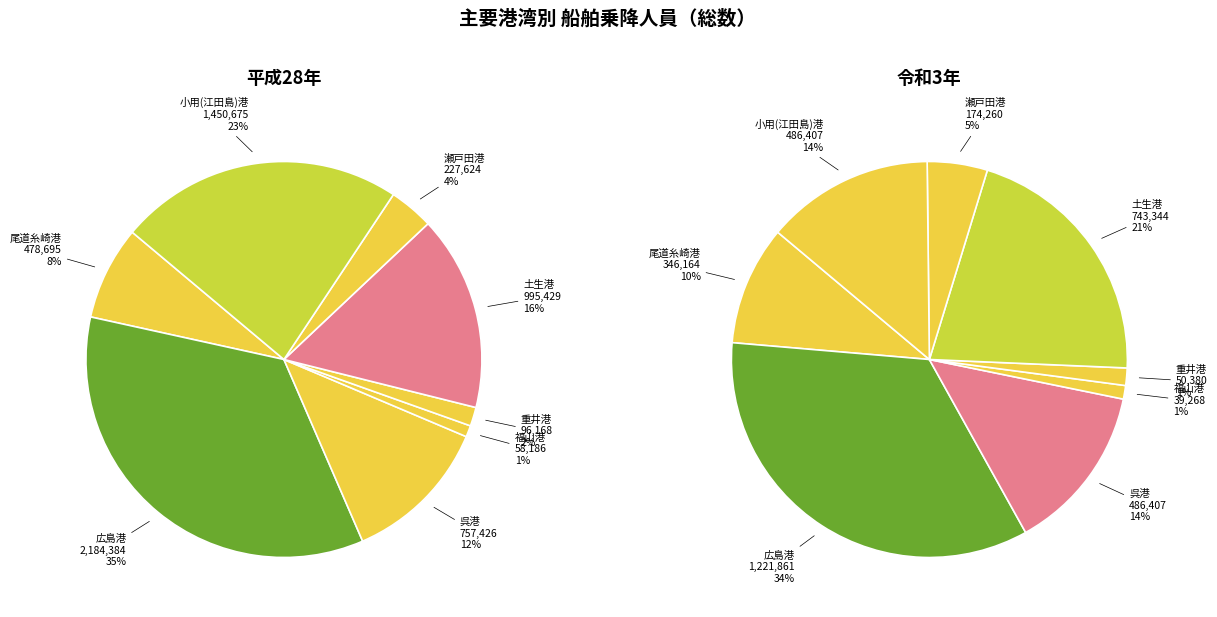

The 広島港 slice represents 27% of the pie. True or false?

False